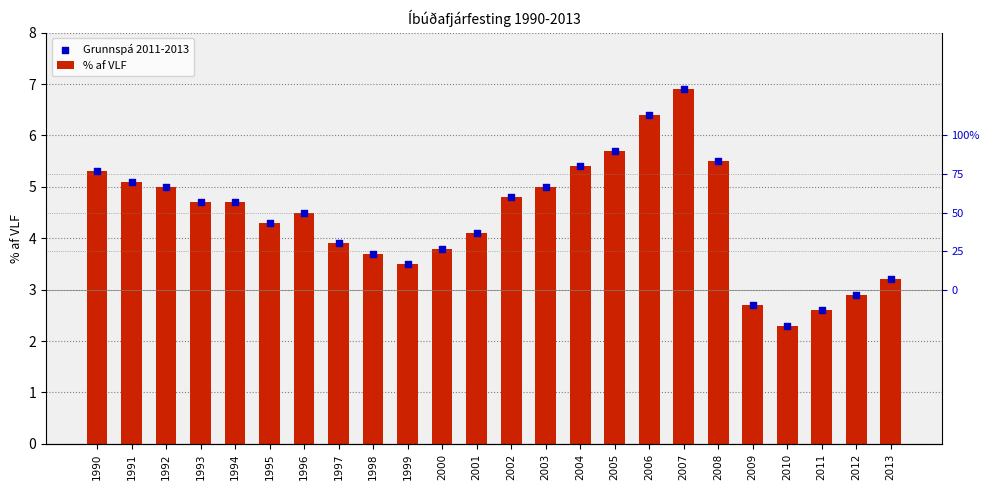

Which series has the widest spread of Y values?

% af VLF